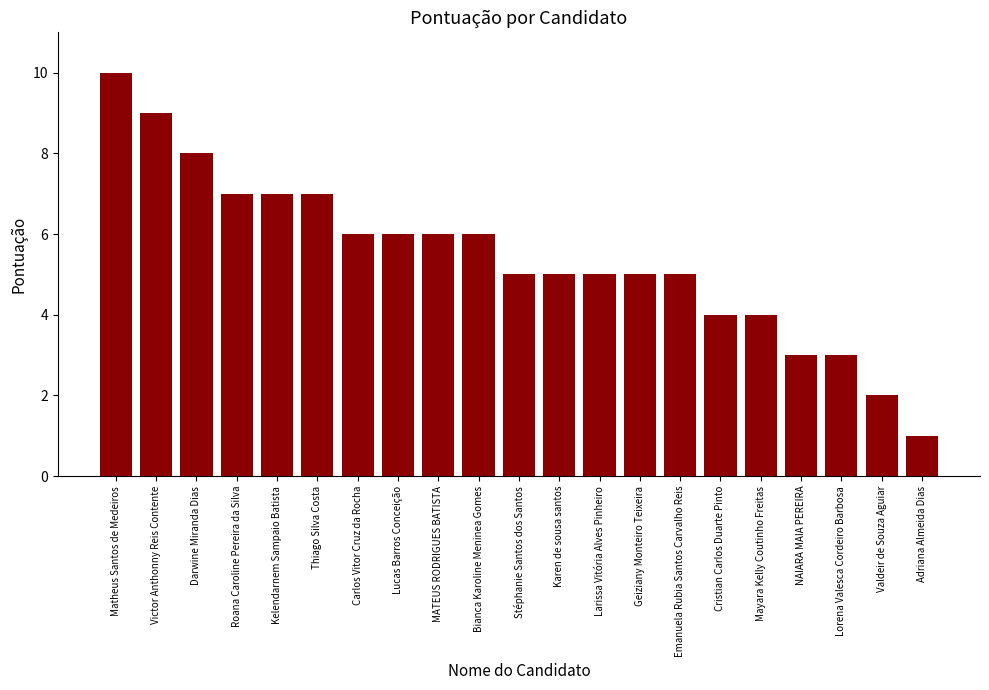

What is the value of the 12th bar from the left?

5